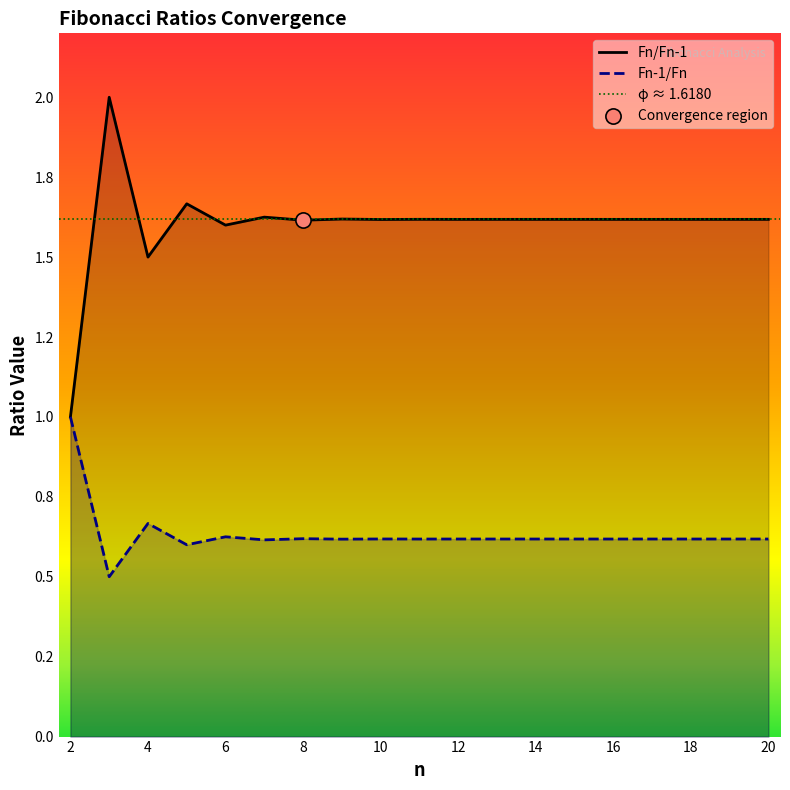

Is the value of Fn-1/Fn at 5 greater than the value of Fn/Fn-1 at 16?

No